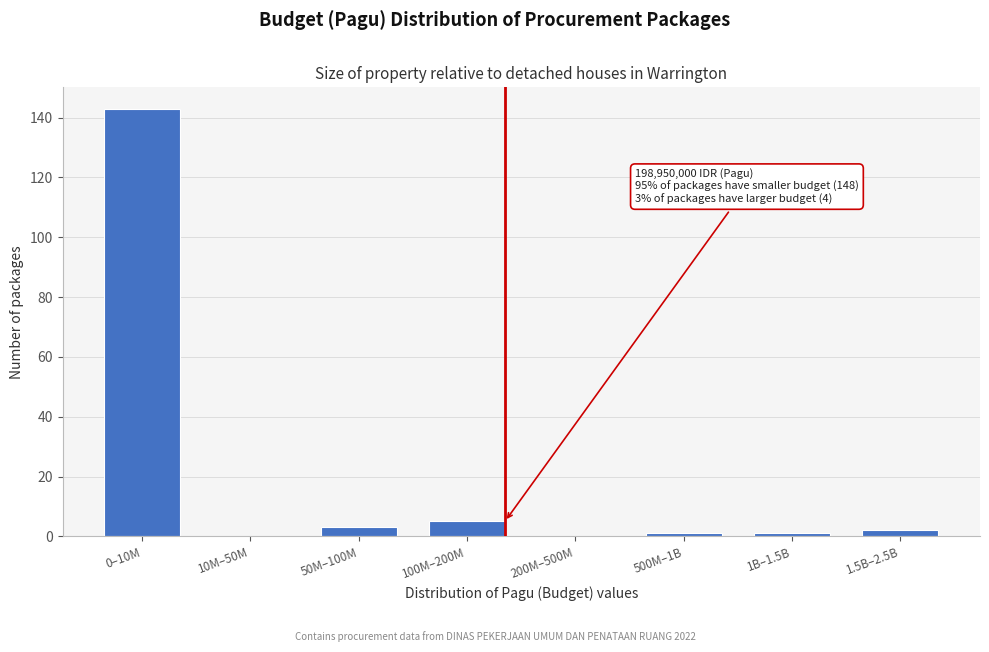

Reading right to left, extract all data points from this chart.

1.5B–2.5B=2	1B–1.5B=1	500M–1B=1	200M–500M=0	100M–200M=5	50M–100M=3	10M–50M=0	0–10M=143